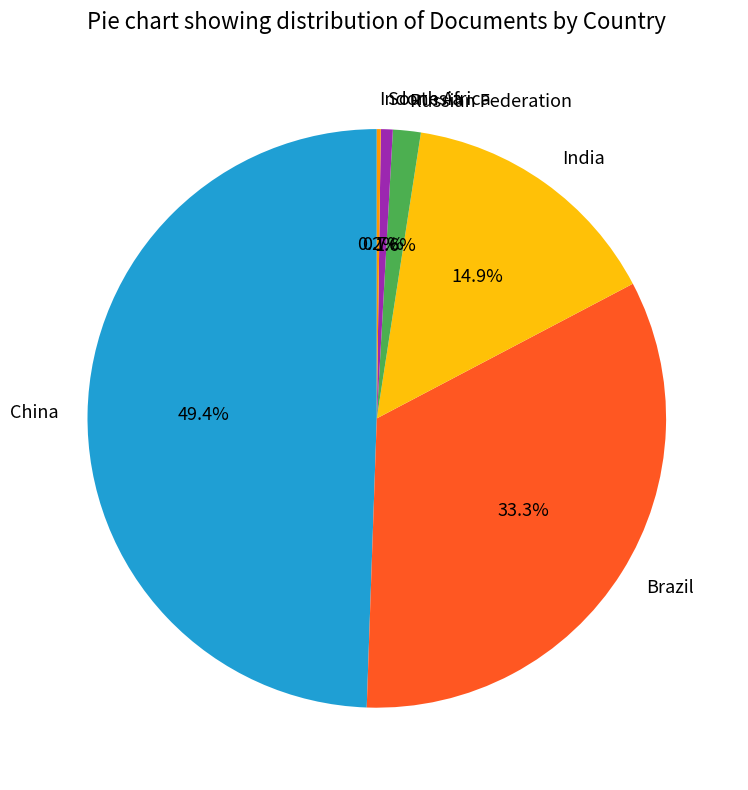

Is it true that India is 5% of the pie?

False